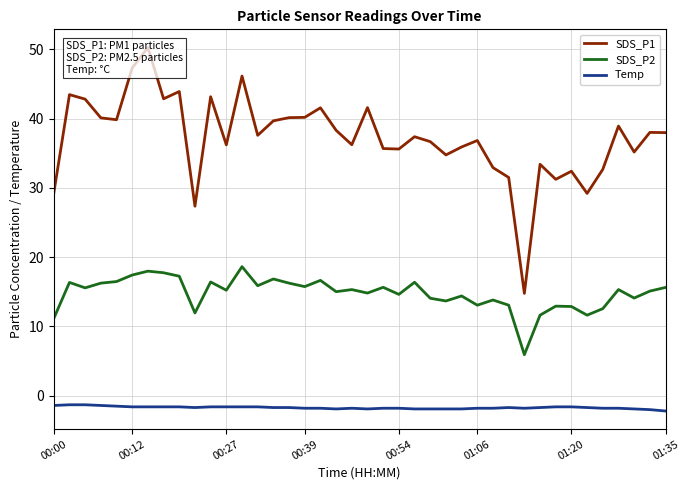

Is it true that SDS_P2 equals 5.3 at 01:20?

False